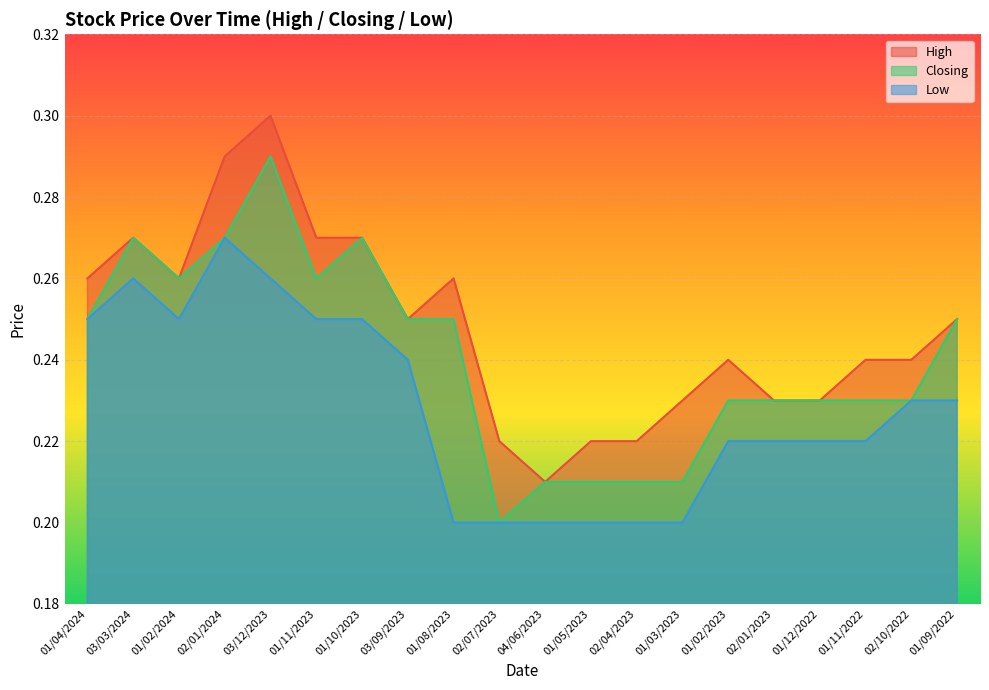

At how many categories does at least one series exceed 0?

20